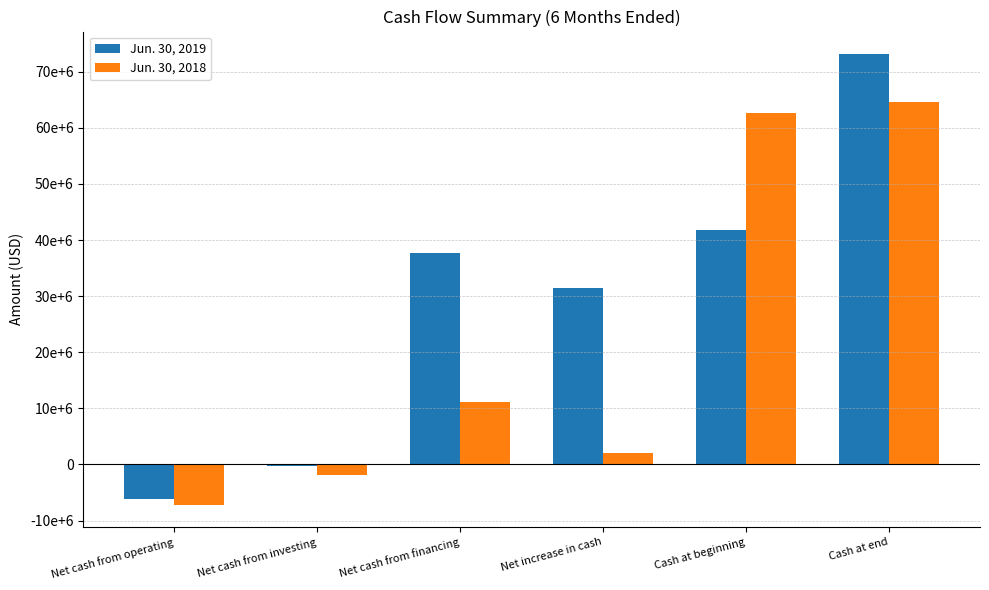

What is the value of the Jun. 30, 2018 bar at the 2nd from the left?

-1944865